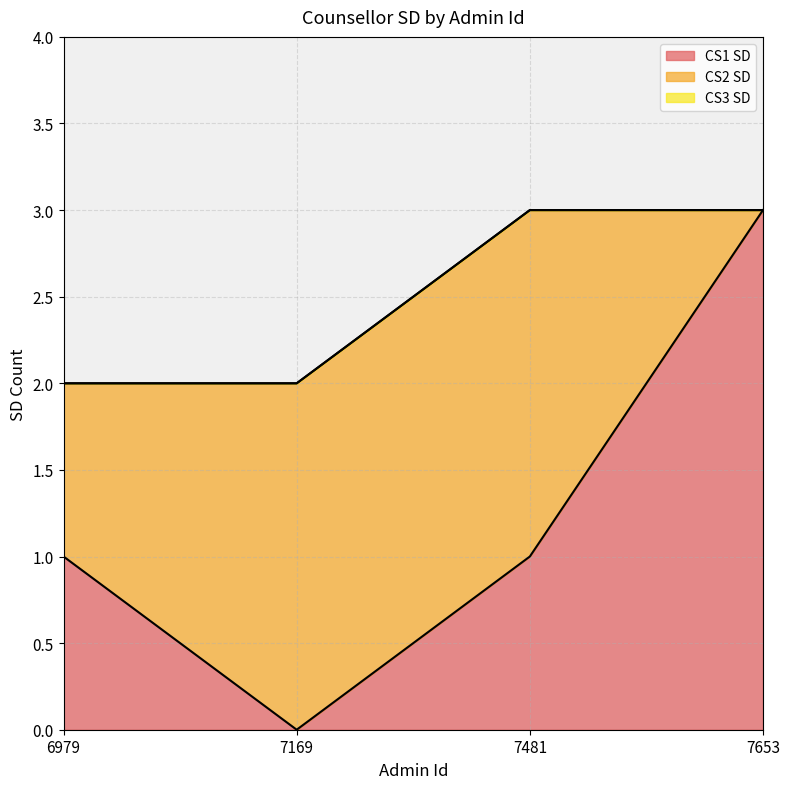

What is the difference between the second highest and minimum values in the CS2 SD series?

2